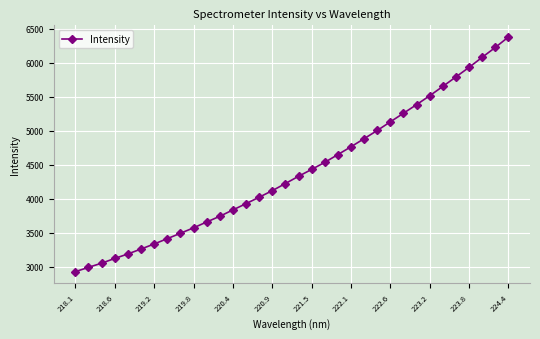

What is the smallest value displayed?

2930.9